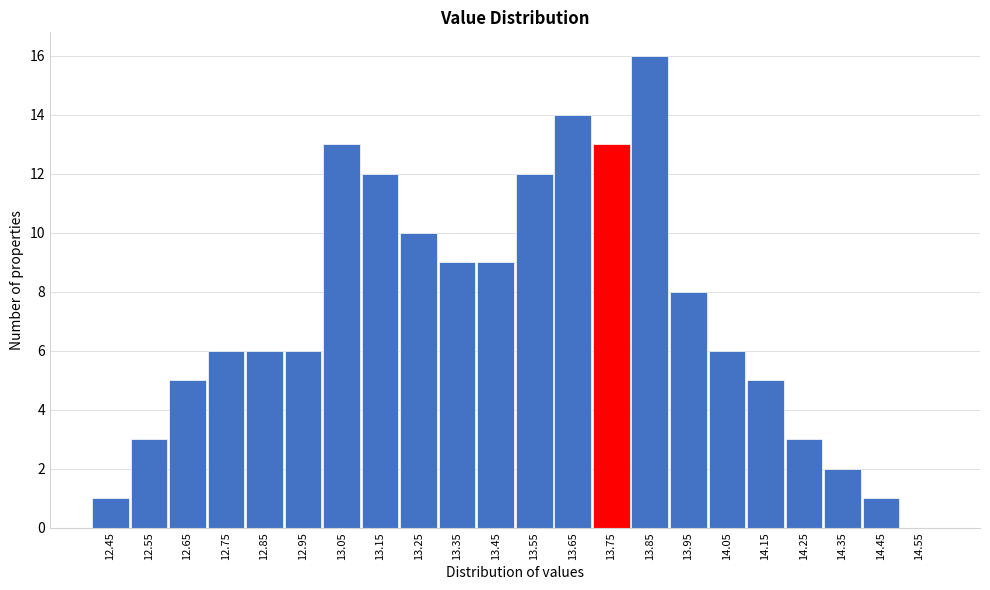

Reading left to right, list all the values displayed in this chart.

12.45=1	12.55=3	12.65=5	12.75=6	12.85=6	12.95=6	13.05=13	13.15=12	13.25=10	13.35=9	13.45=9	13.55=12	13.65=14	13.75=13	13.85=16	13.95=8	14.05=6	14.15=5	14.25=3	14.35=2	14.45=1	14.55=0